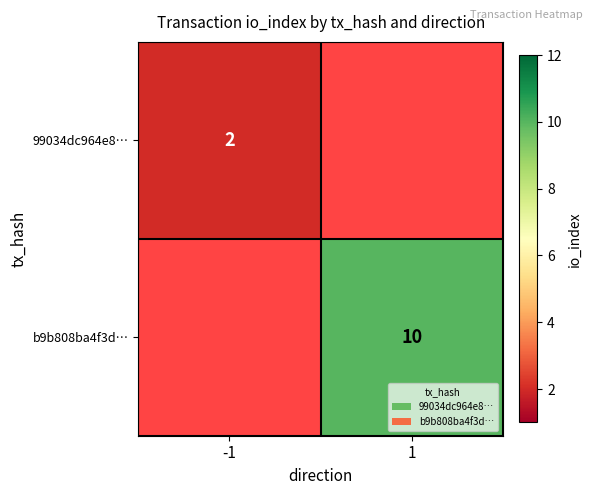

Is it true that 99034dc964e8… equals 3 at -1?

False